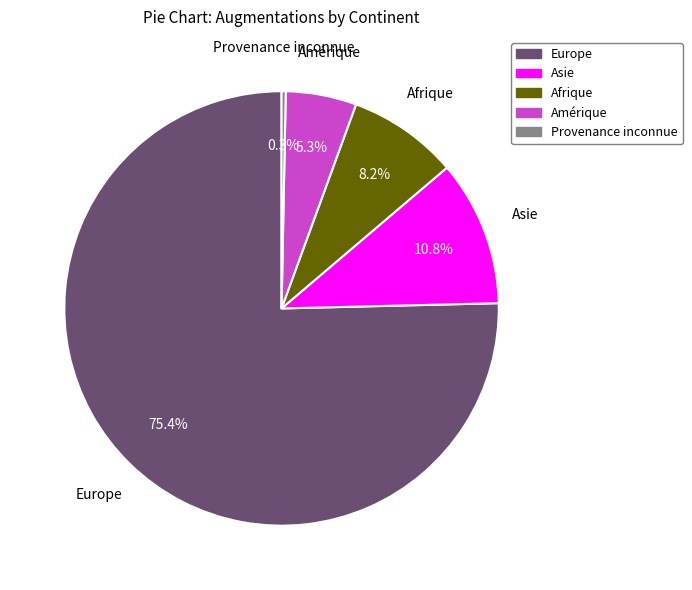

How many segments does this pie chart have?

5